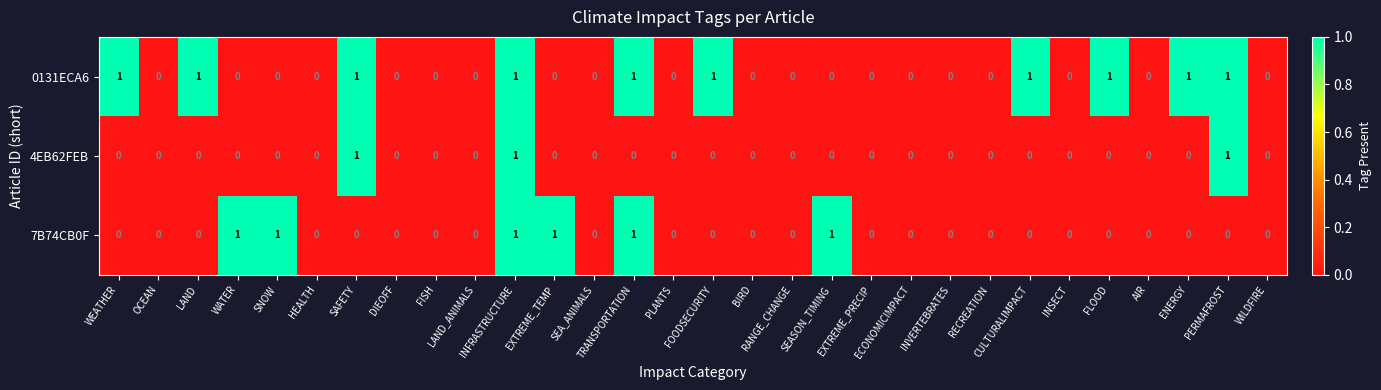

Rank the series by their average value, from lowest to highest.

4EB62FEB, 7B74CB0F, 0131ECA6